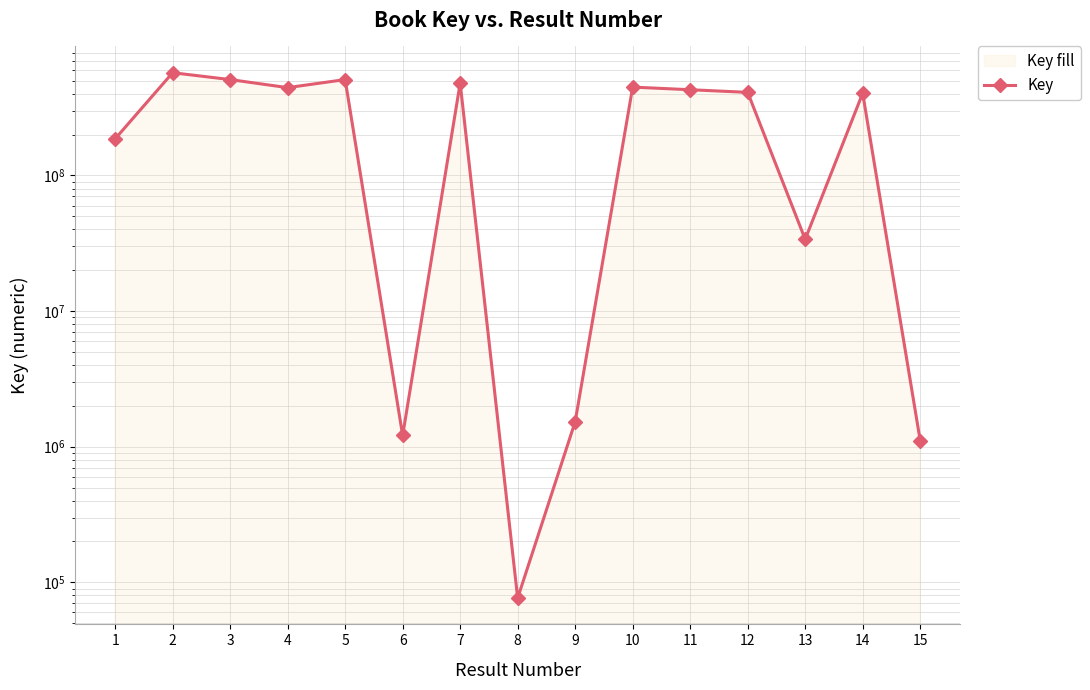

Approximately how many times larger is the value at 13 compared to 9?

22.1